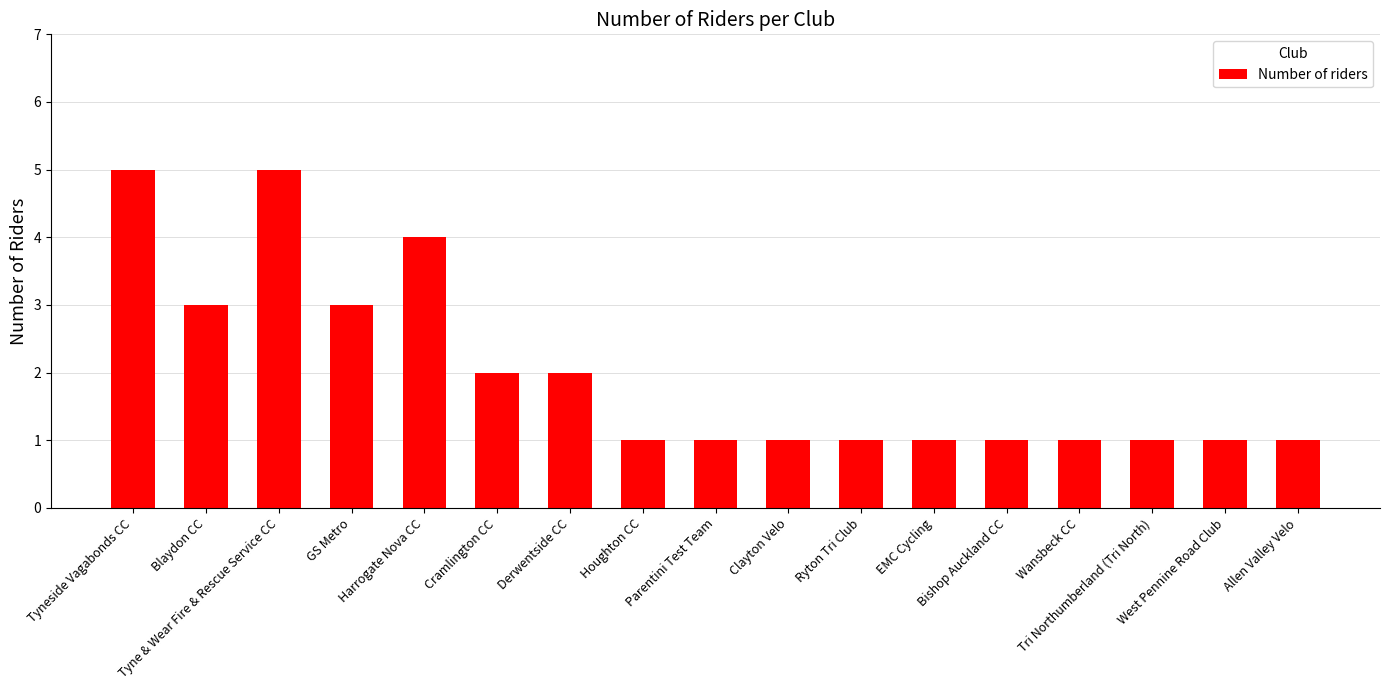

What is the value of the 14th bar from the left?

1